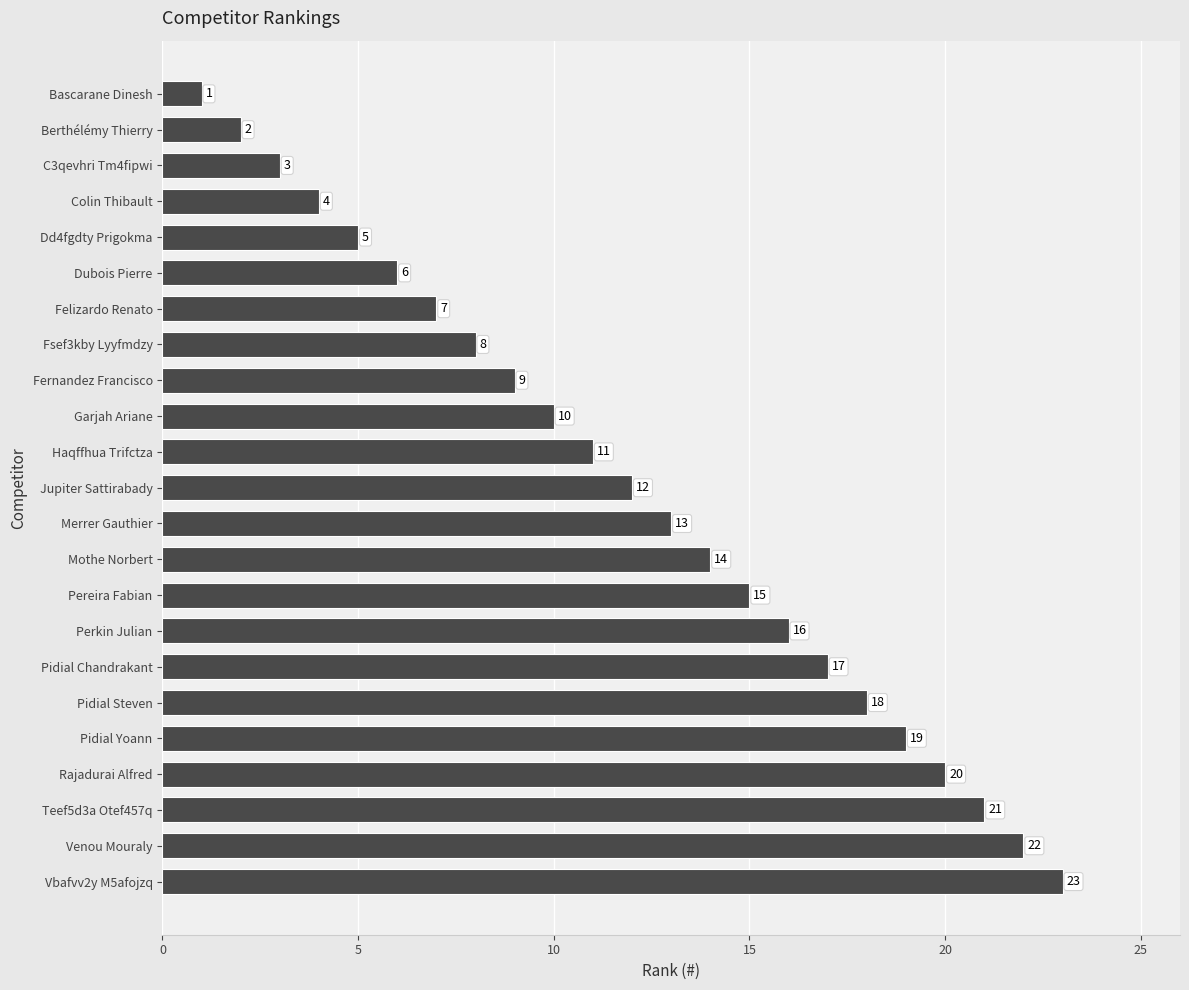

The chart shows a value of 23 at Vbafvv2y M5afojzq. True or false?

True